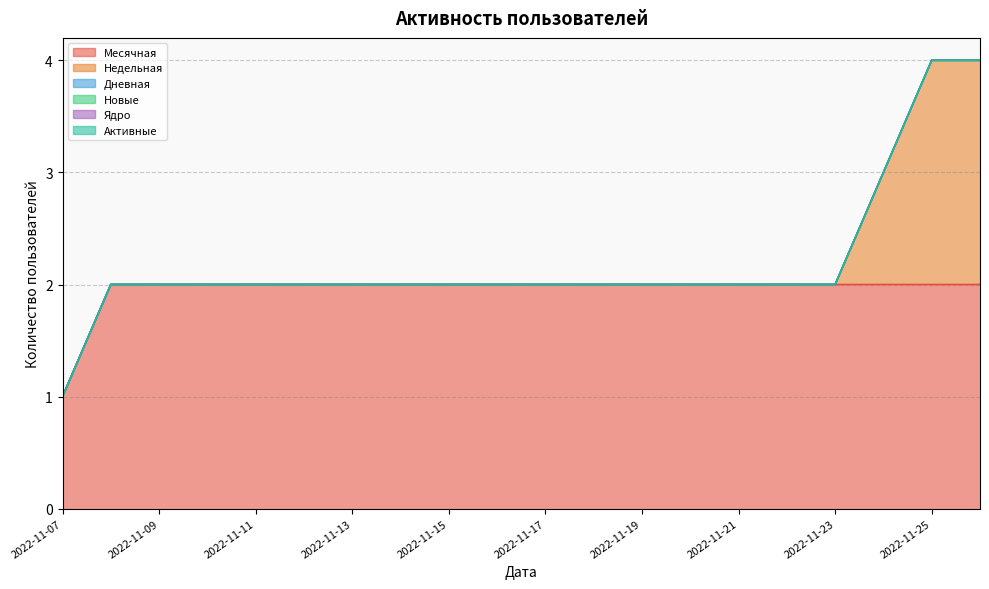

What is the value of the Месячная point at the 14th from the left?

2